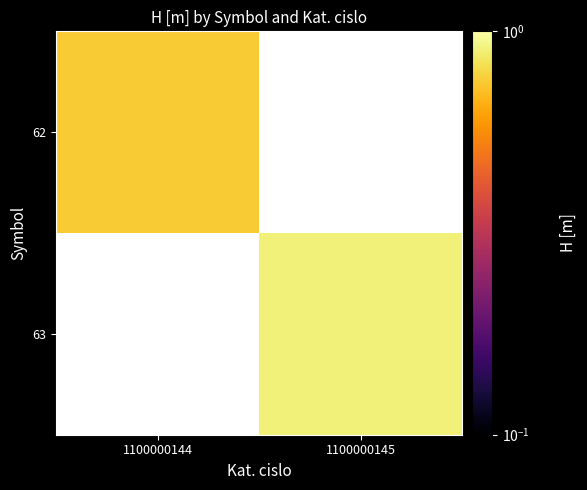

At how many categories does at least one series exceed 0?

2